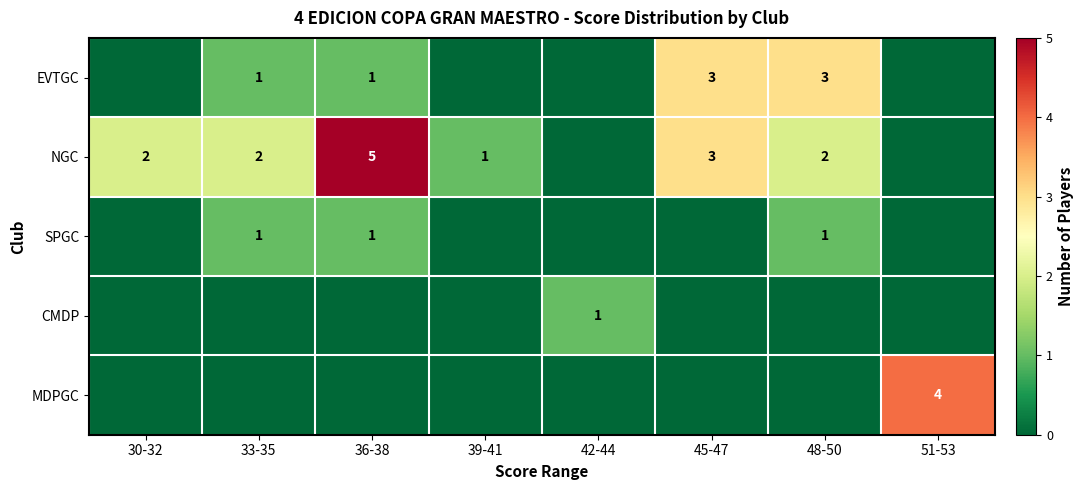

The EVTGC series shows 1 at 48-50. True or false?

False